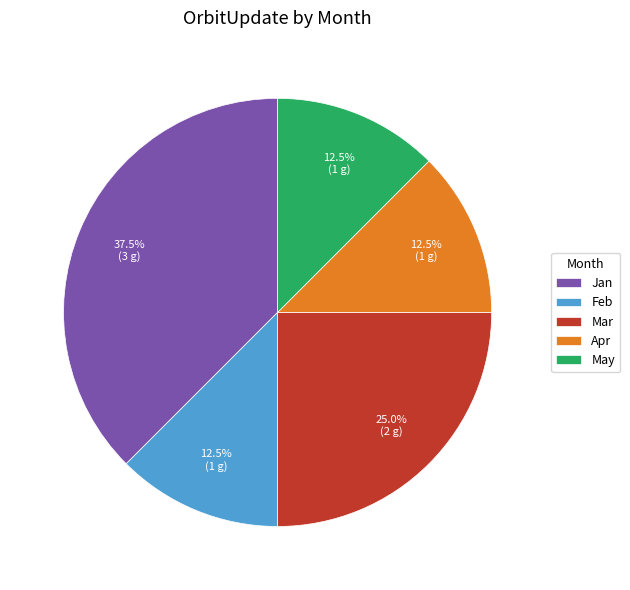

What percentage do Apr and Feb together represent?

25.0%